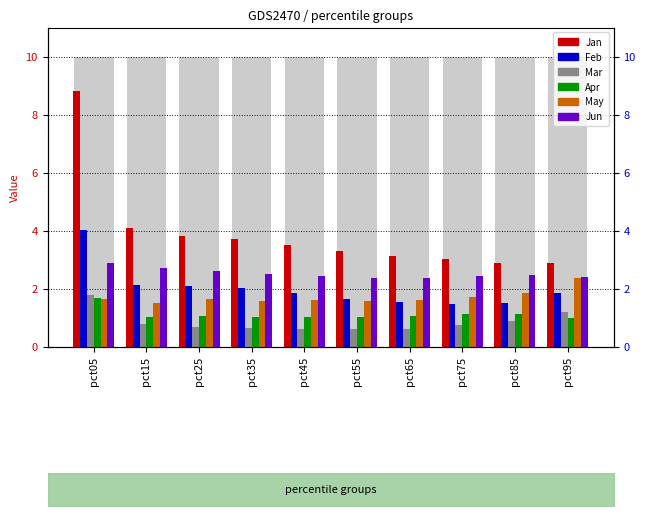

What is the minimum value for Mar?

0.6